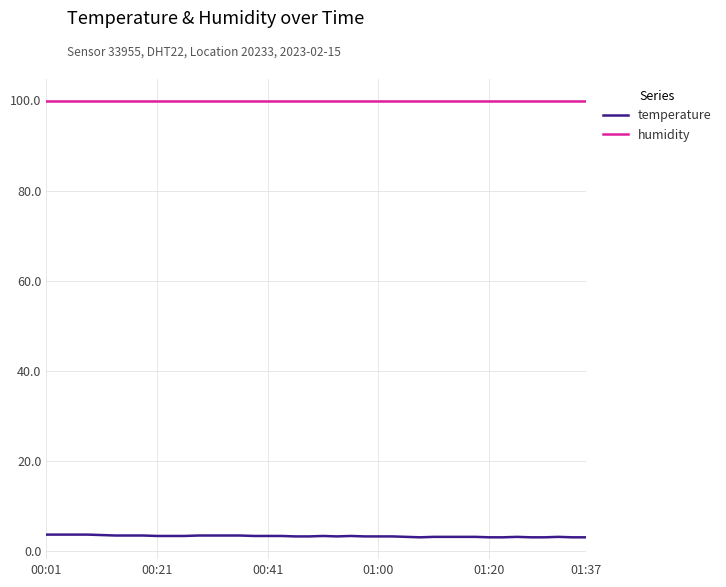

True or false: humidity and temperature intersect in this chart.

False